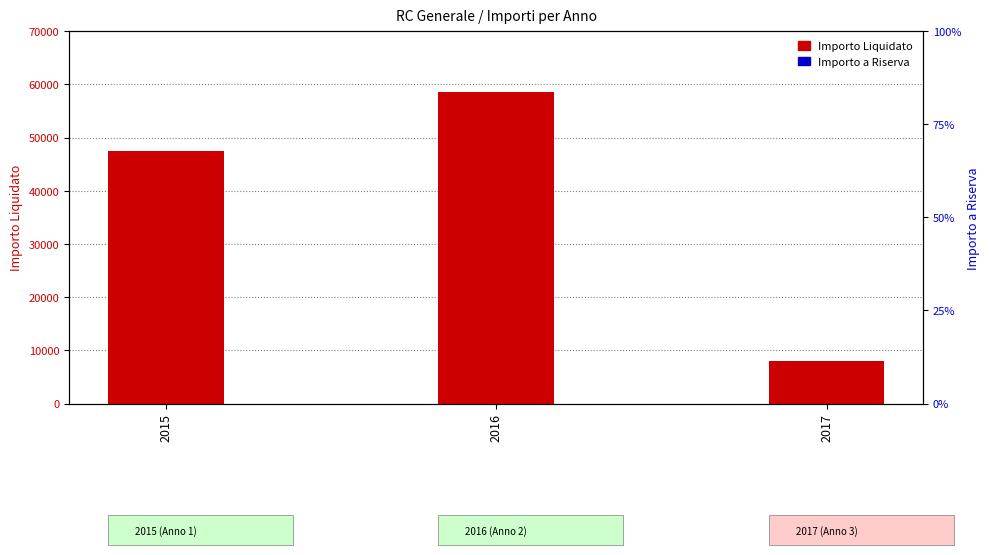

What is the total value across all series at 2016?

58480.0